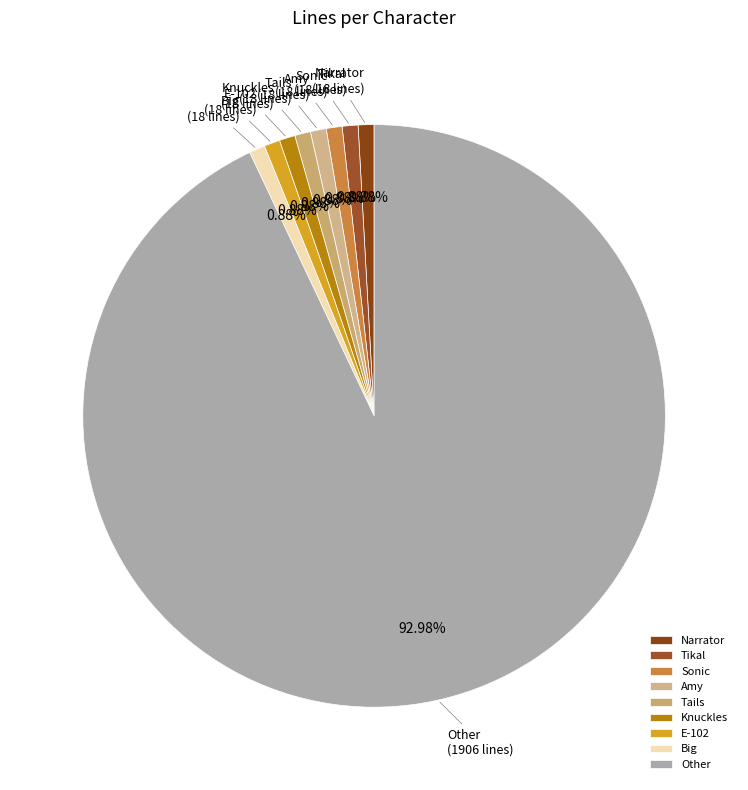

Does any single category account for the majority?

Yes